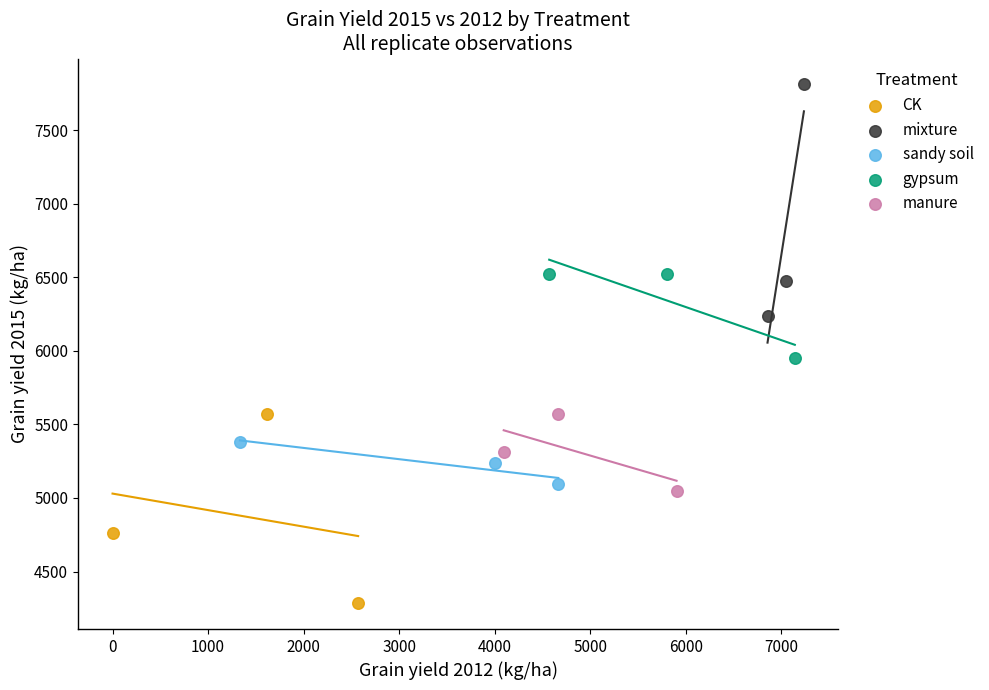

Which series reaches the minimum Y coordinate?

CK